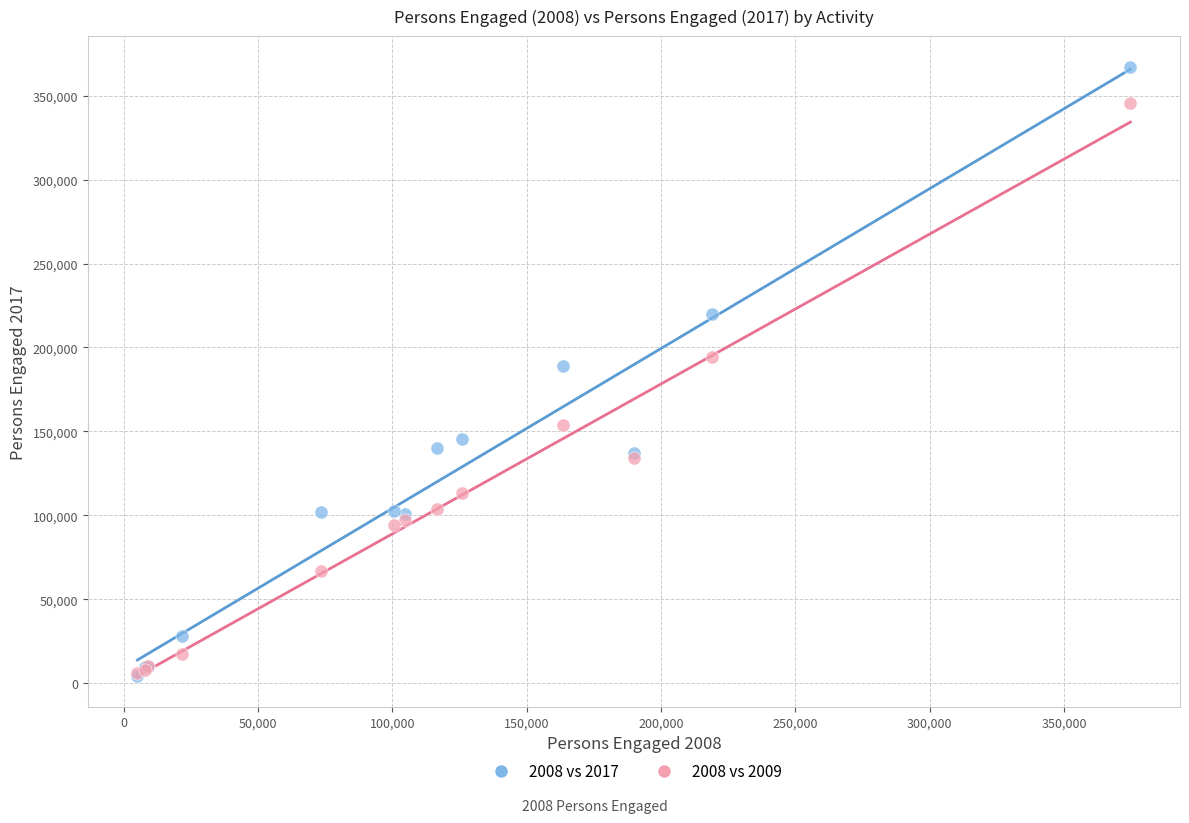

Which series reaches the maximum Y coordinate?

2008 vs 2017